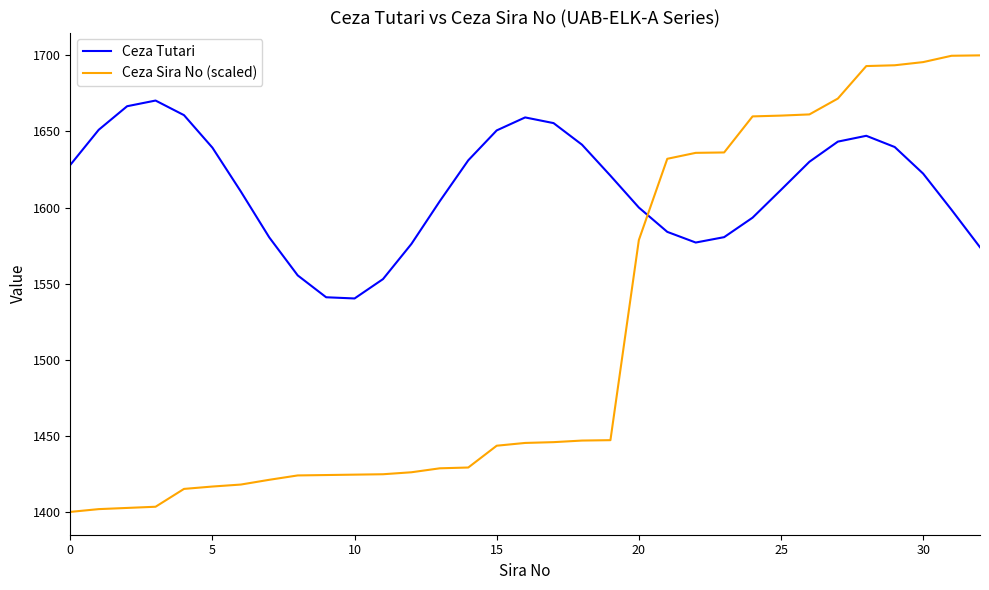

Which series ends up on top after the final intersection of Ceza Tutari and Ceza Sira No (scaled)?

Ceza Sira No (scaled)